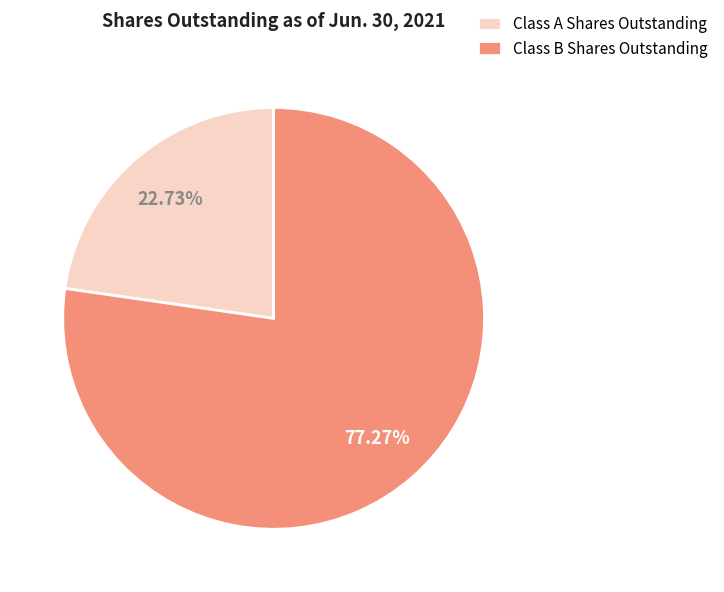

Rank the categories by value from lowest to highest.

Class A Shares Outstanding, Class B Shares Outstanding